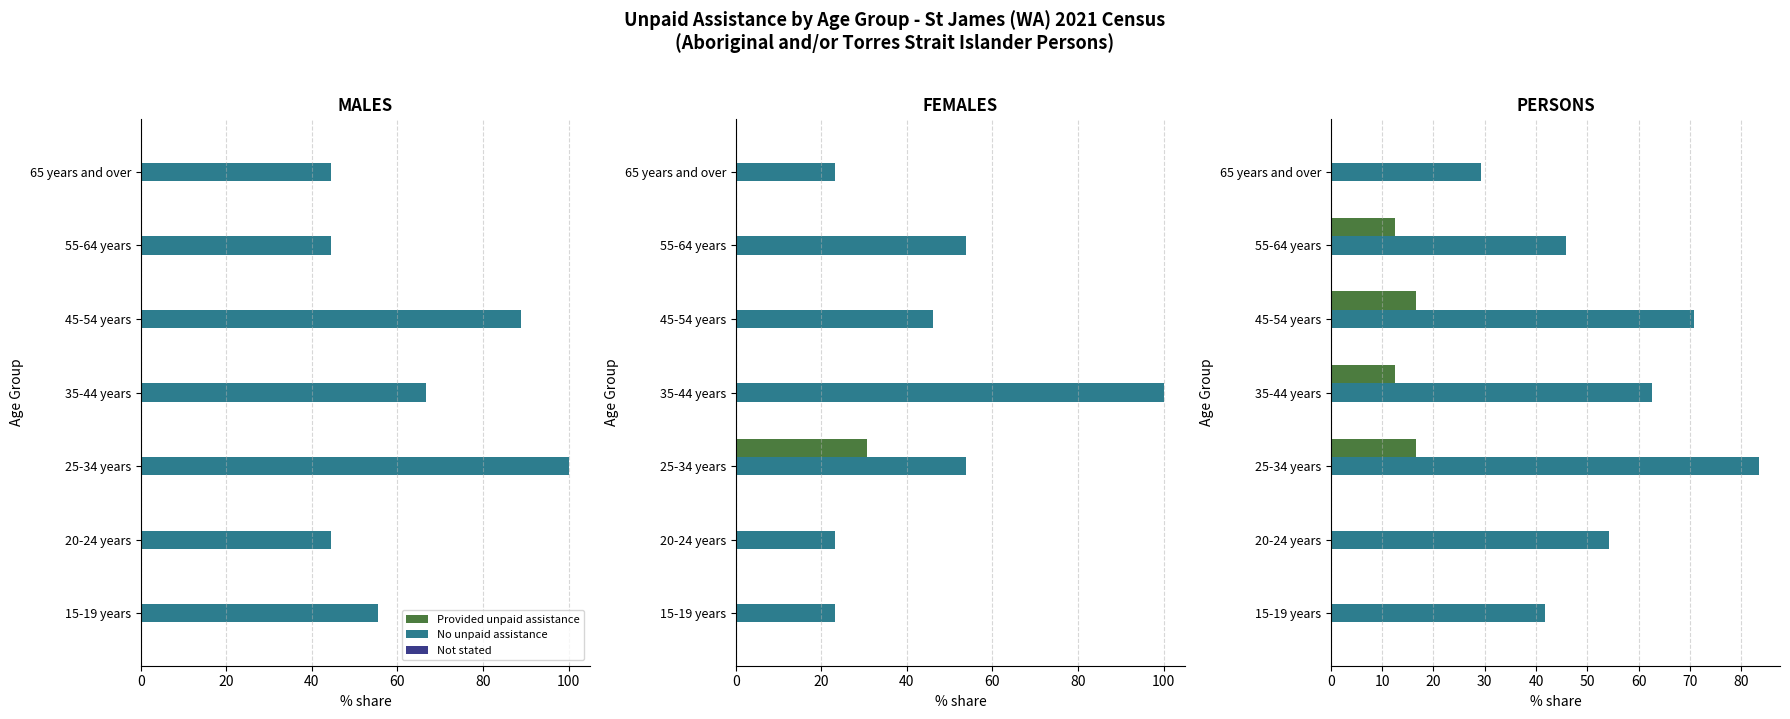

The No unpaid assistance series shows 41.7 at 0. True or false?

True